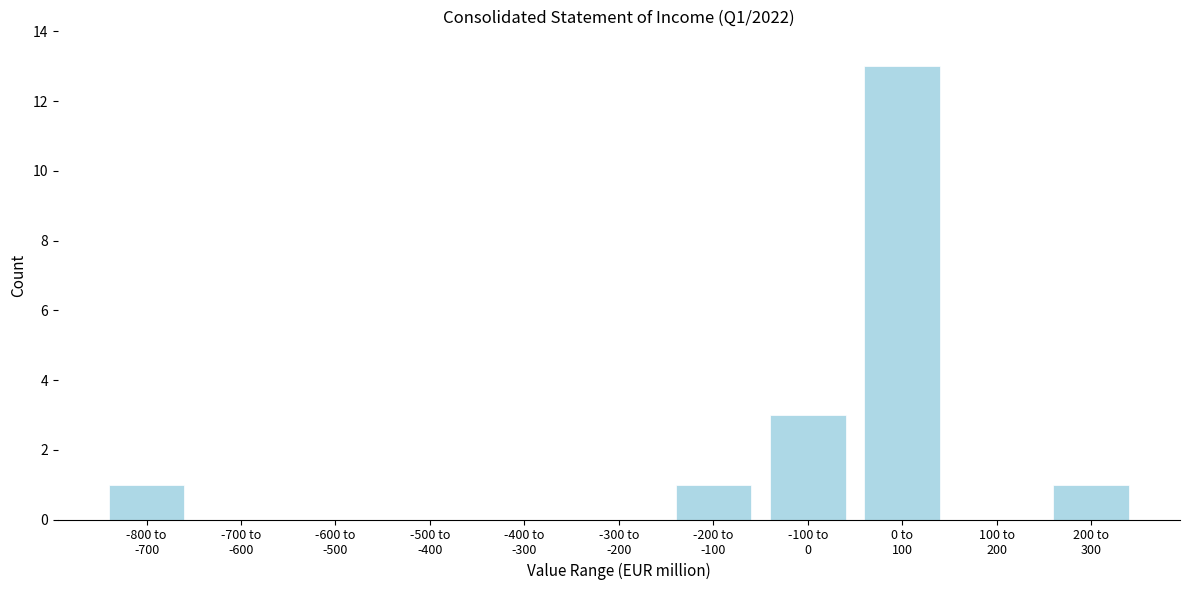

What is the sum of all values?

19